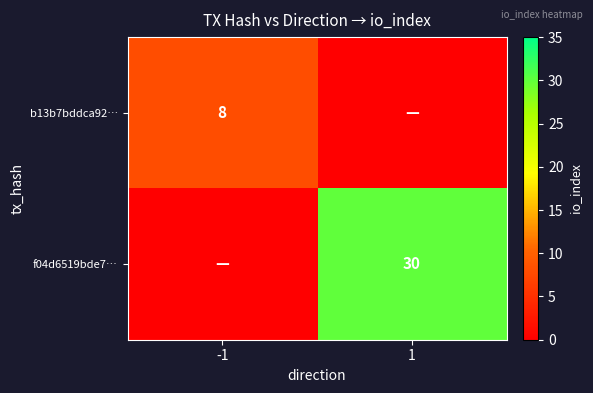

True or false: b13b7bddca92… has a value of 11 at -1.

False